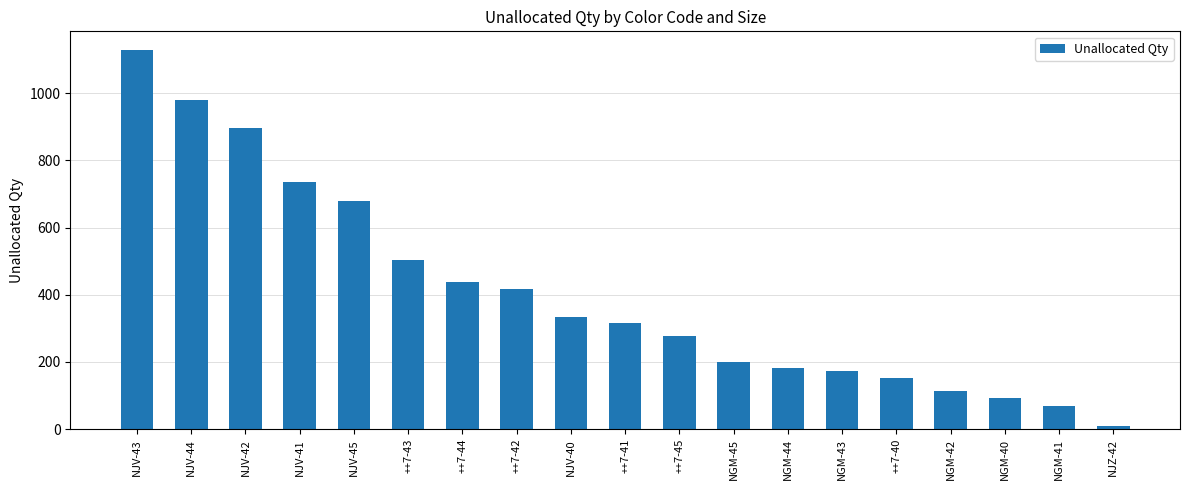

Rank the categories by value from lowest to highest.

NJZ-42, NGM-41, NGM-40, NGM-42, ++7-40, NGM-43, NGM-44, NGM-45, ++7-45, ++7-41, NJV-40, ++7-42, ++7-44, ++7-43, NJV-45, NJV-41, NJV-42, NJV-44, NJV-43